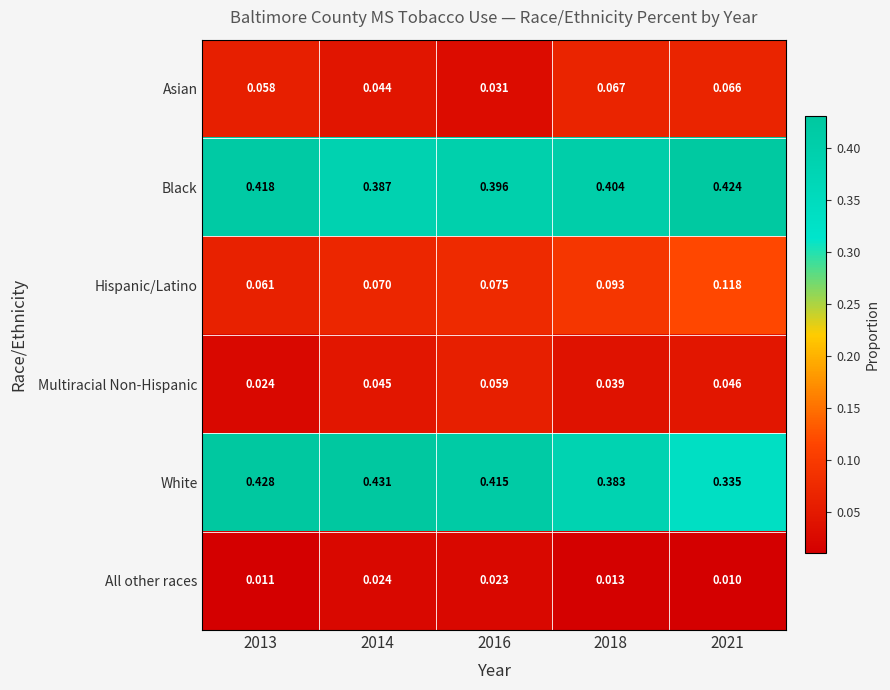

Which series has the largest range (max minus min)?

White